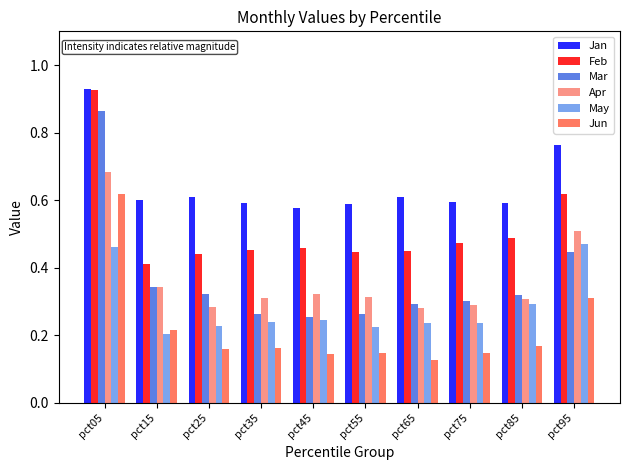

At pct95, list the series in order from largest to smallest.

Jan, Feb, Apr, May, Mar, Jun